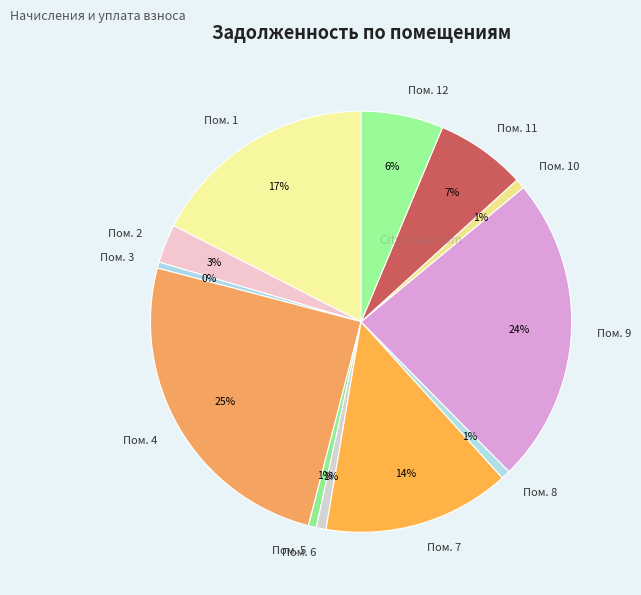

To the nearest percent, what portion does Пом. 7 represent?

14%